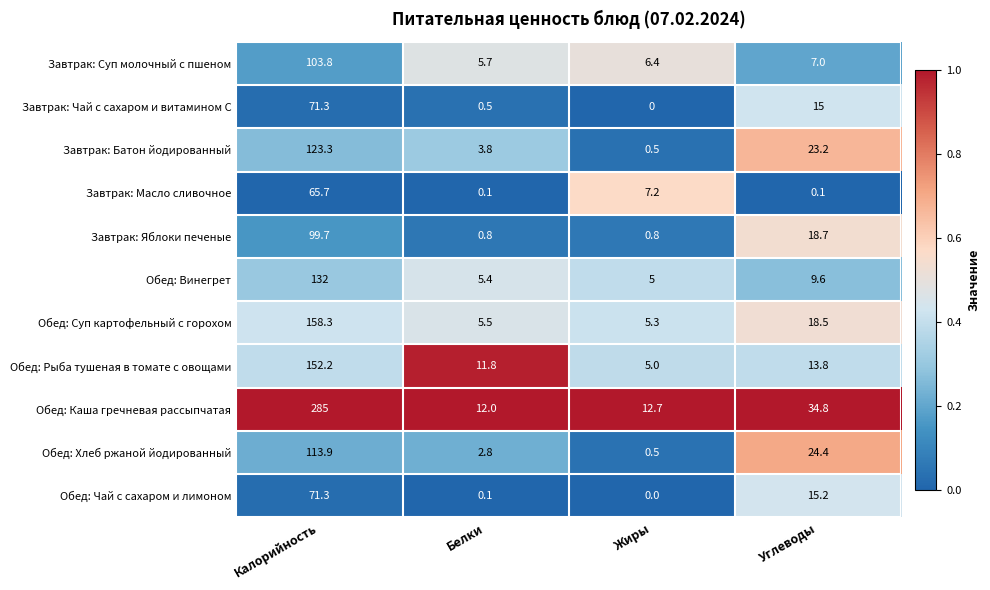

Rank the categories by Обед: Винегрет value from lowest to highest.

Жиры, Белки, Углеводы, Калорийность